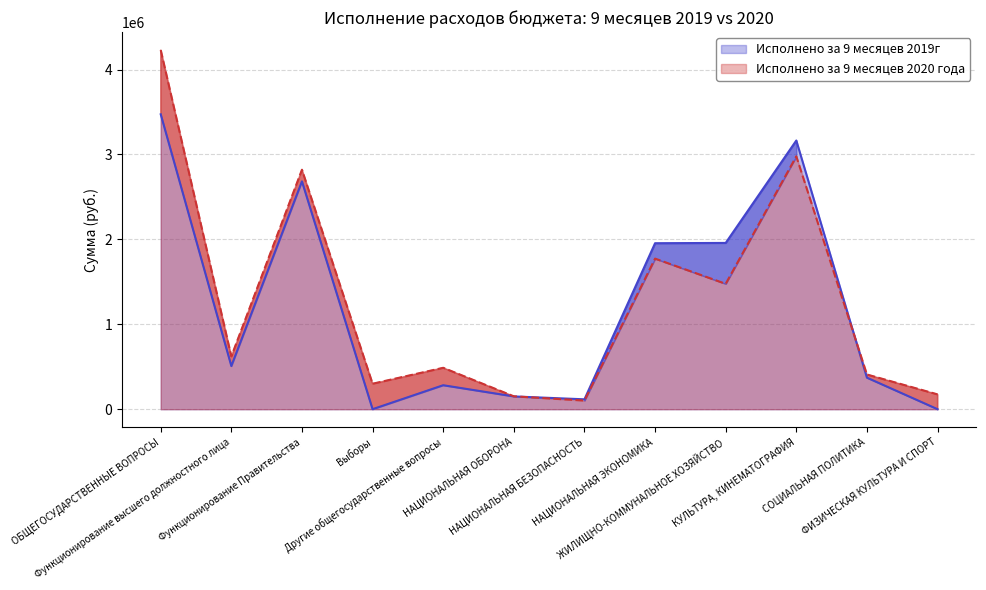

The Исполнено за 9 месяцев 2020 года series shows 4229832.7 at ОБЩЕГОСУДАРСТВЕННЫЕ ВОПРОСЫ. True or false?

True